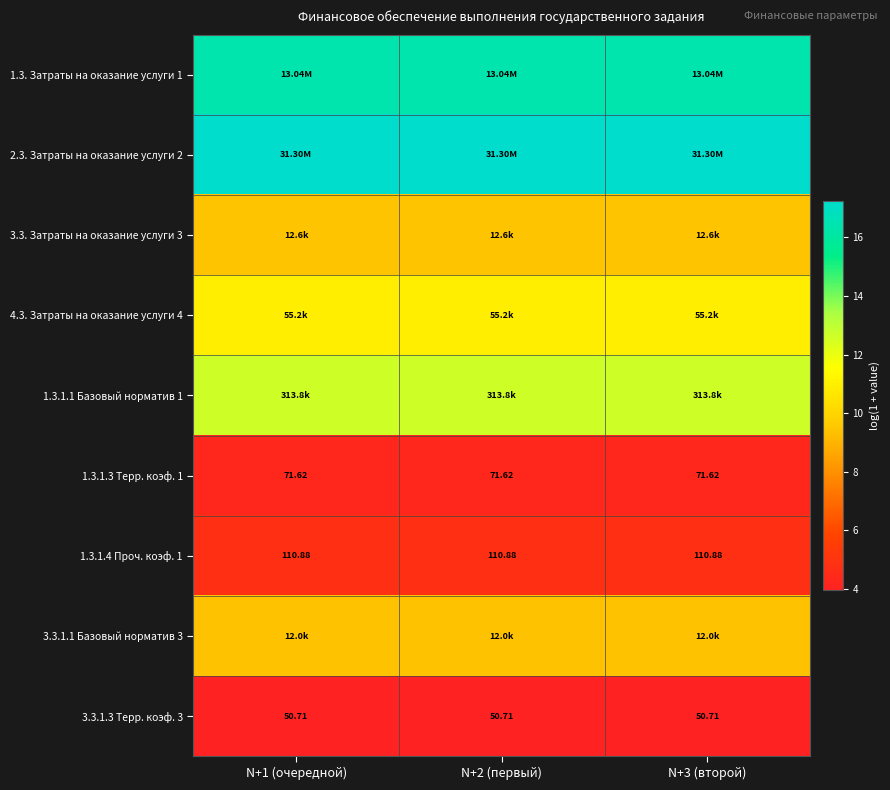

True or false: 1.3.1.4 Проч. коэф. 1 has a value of 2.5 at N+1 (очередной).

False